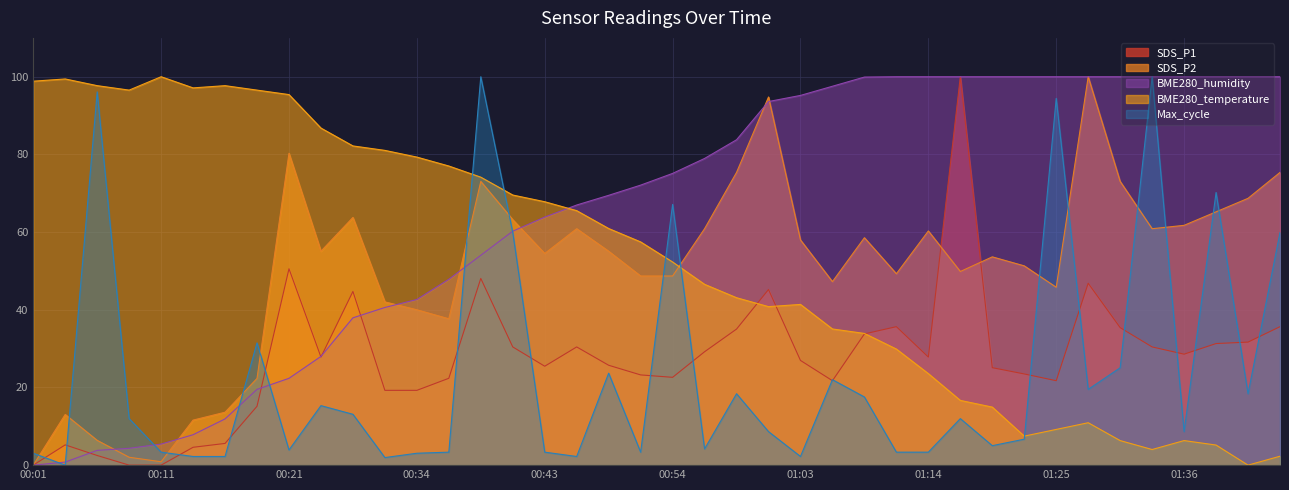

What are all the series names shown in the legend?

SDS_P1, SDS_P2, BME280_humidity, BME280_temperature, Max_cycle